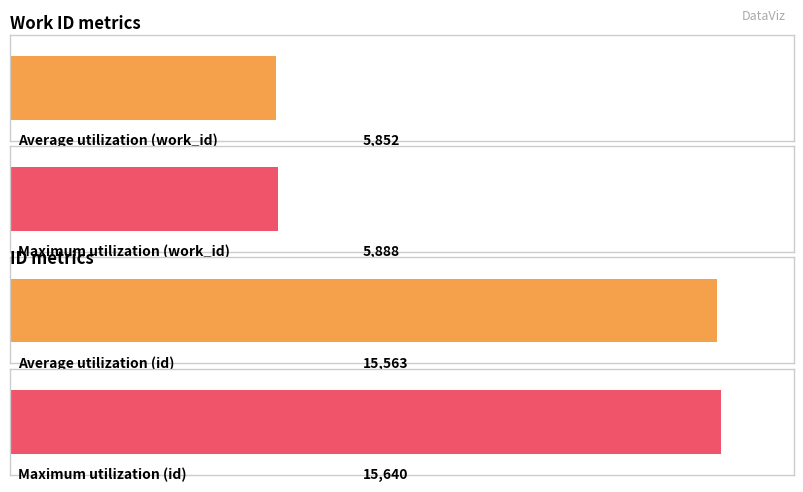

Count the number of data series in this chart.

2